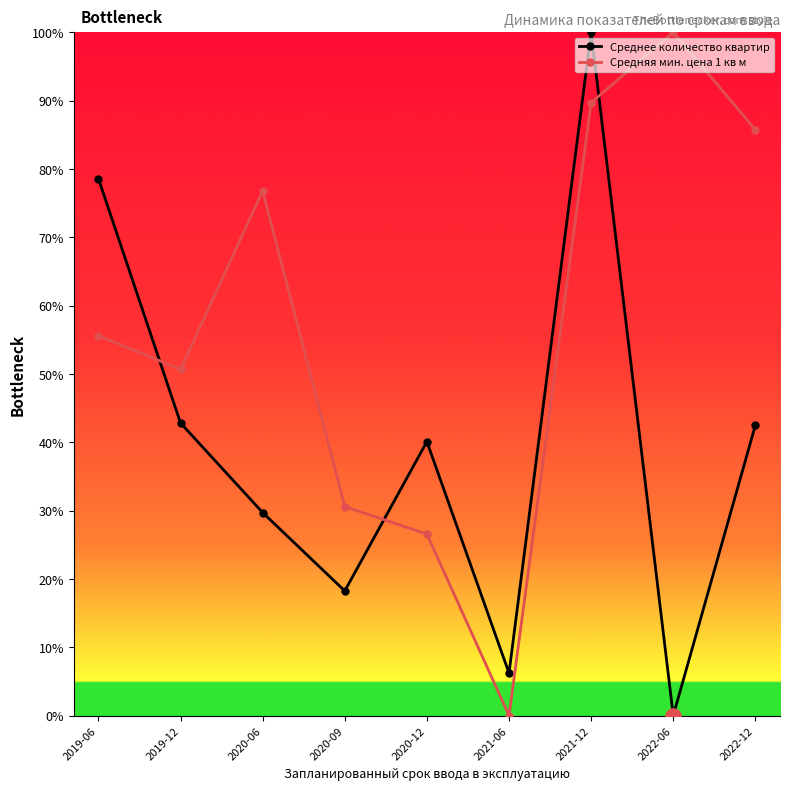

Between 2019-06 and 2022-06, which series saw the biggest shift?

Среднее количество квартир